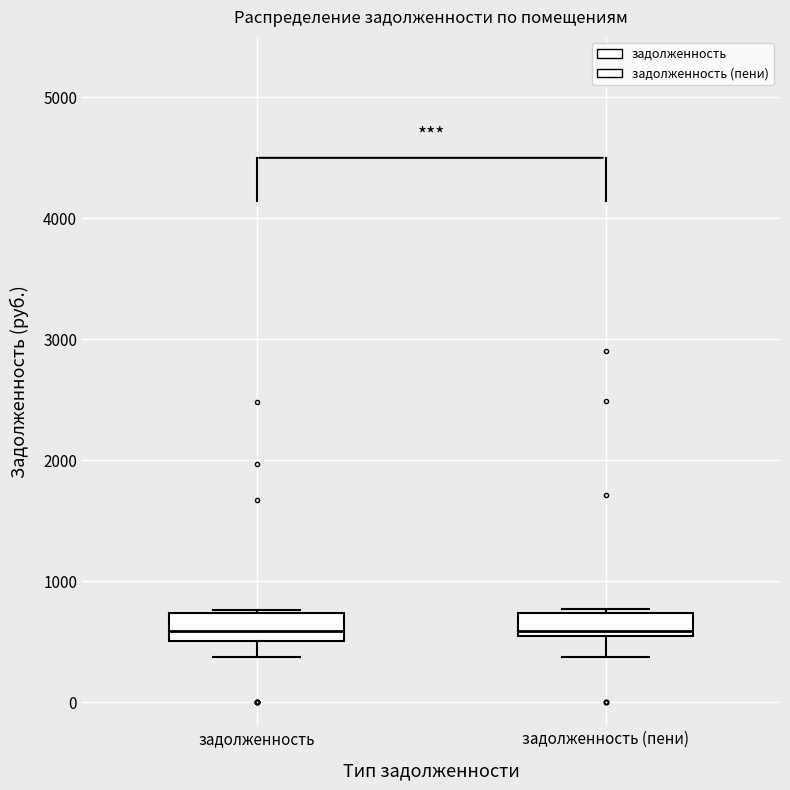

Reading left to right, transcribe this box plot: for each box, give where its median line is, the range the box spans, and where its two whiskers end, as read against the y-axis. The values are not printed on the chart, so give them approximately, as read against the axis.

задолженность: median 600, box 500 to 700, whiskers 400 to 800
задолженность (пени): median 600, box 500 to 700, whiskers 400 to 800